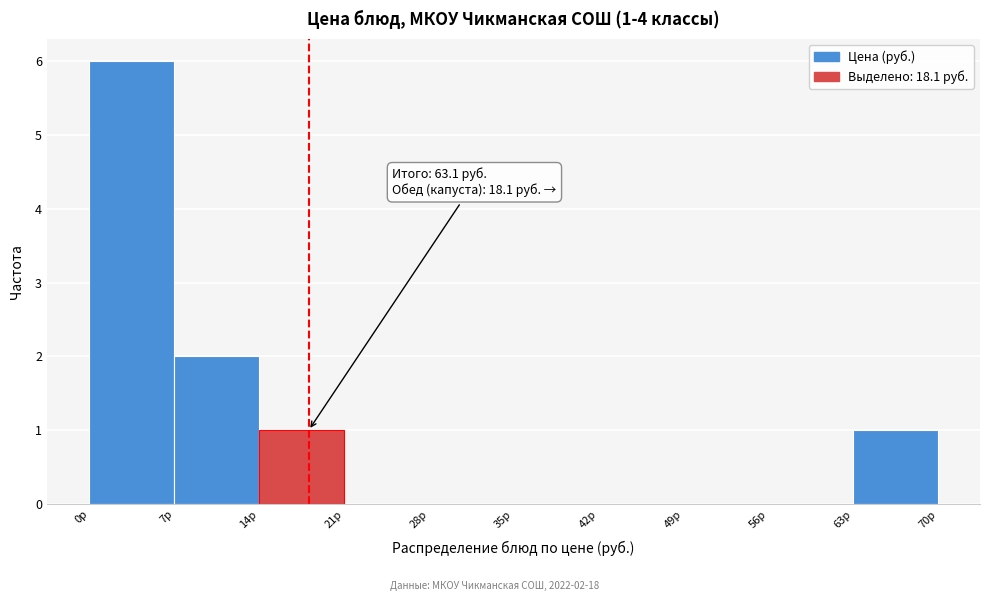

Over which range of the x-axis is the bar tallest?

0 to 7